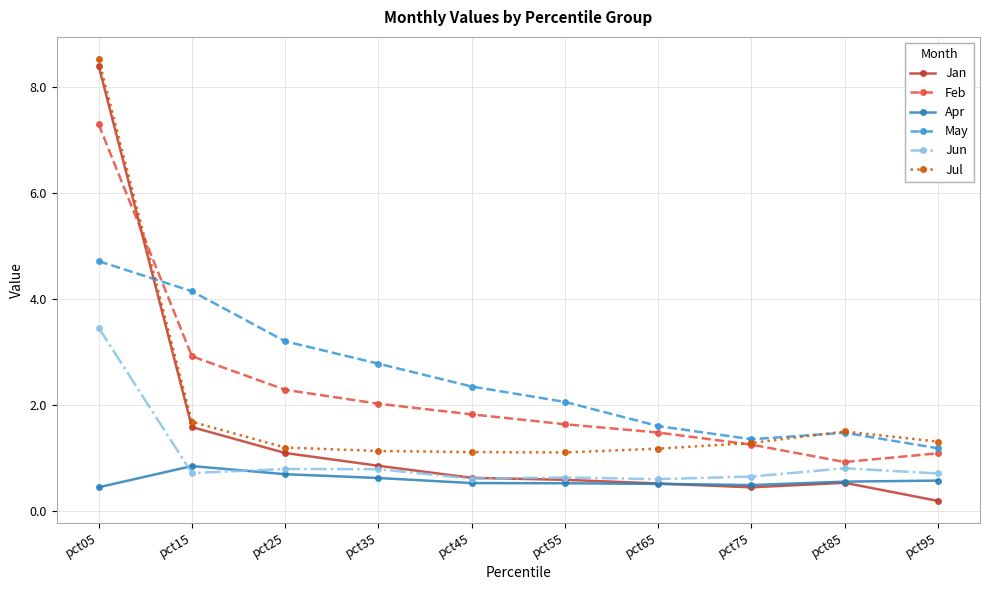

The Jul series shows 1.6 at pct25. True or false?

False